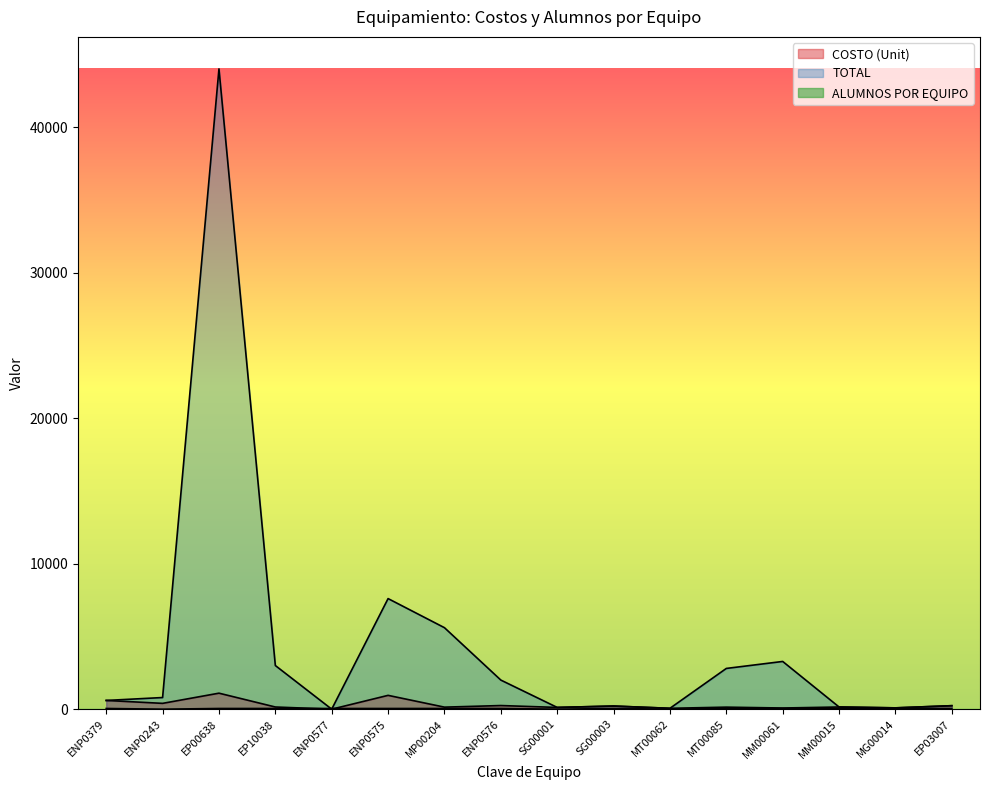

The TOTAL series shows 3420 at ENP0576. True or false?

False